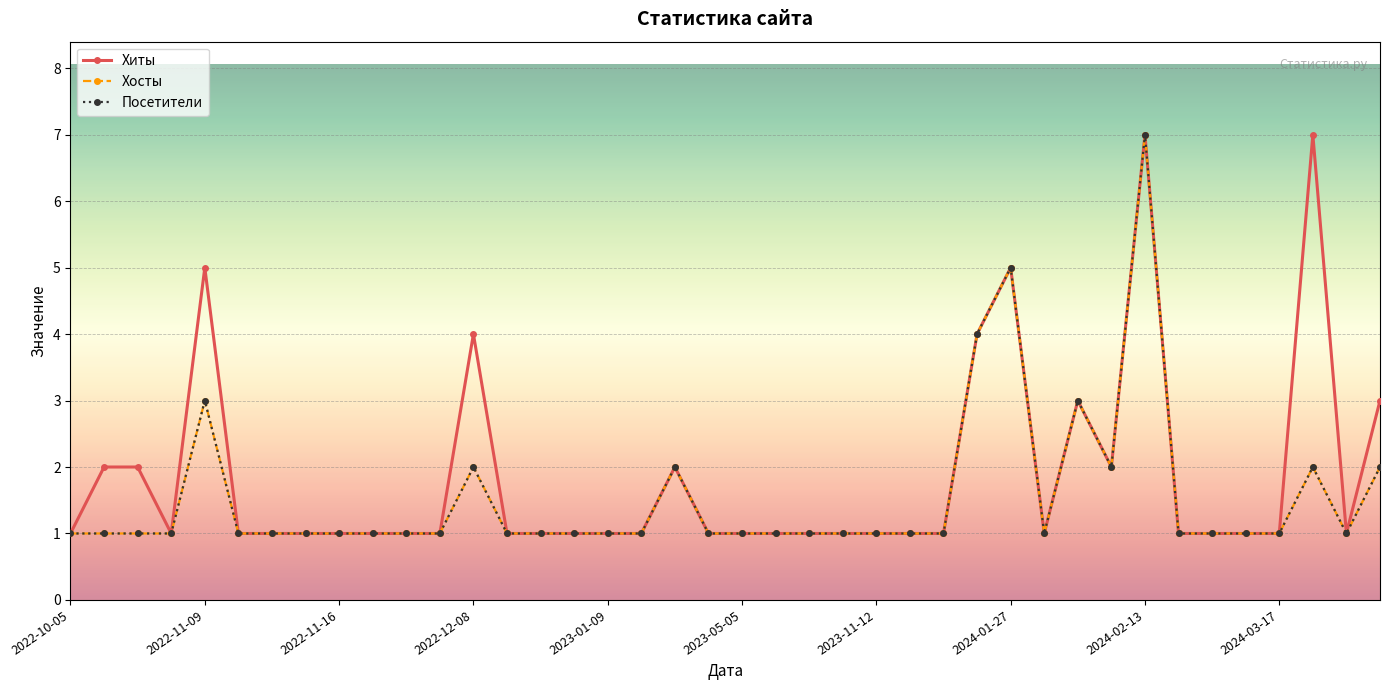

What is the value of the Посетители point at the 34th from the left?

1